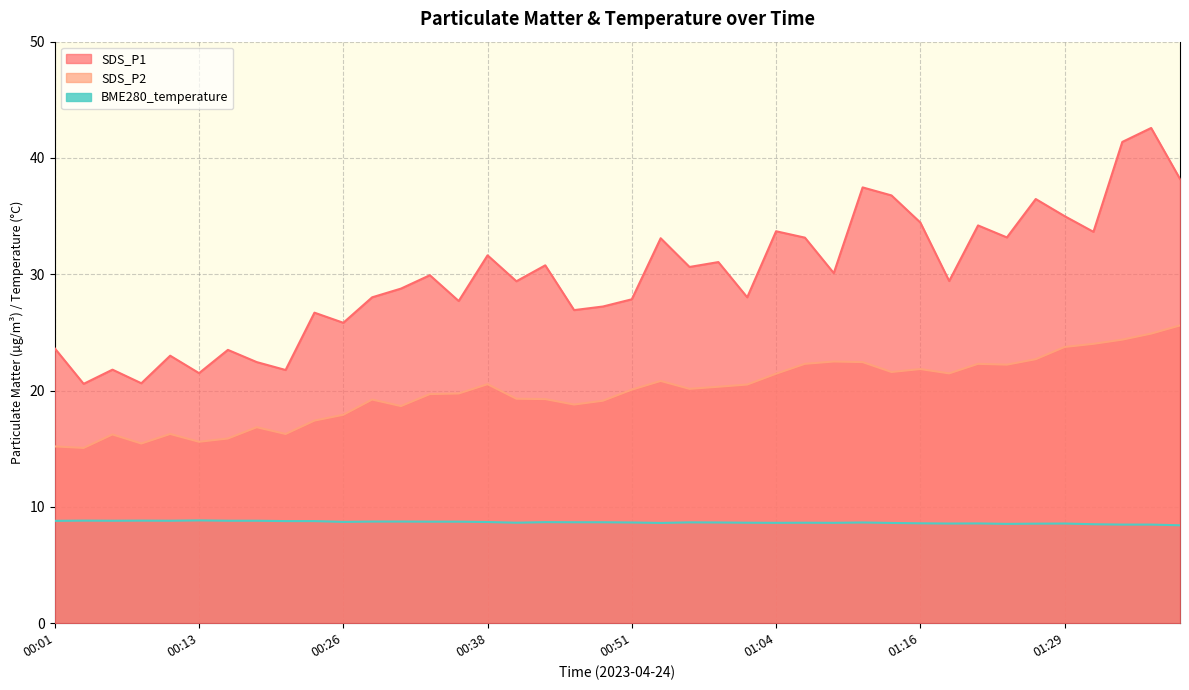

The BME280_temperature series shows 14.7 at 00:26. True or false?

False